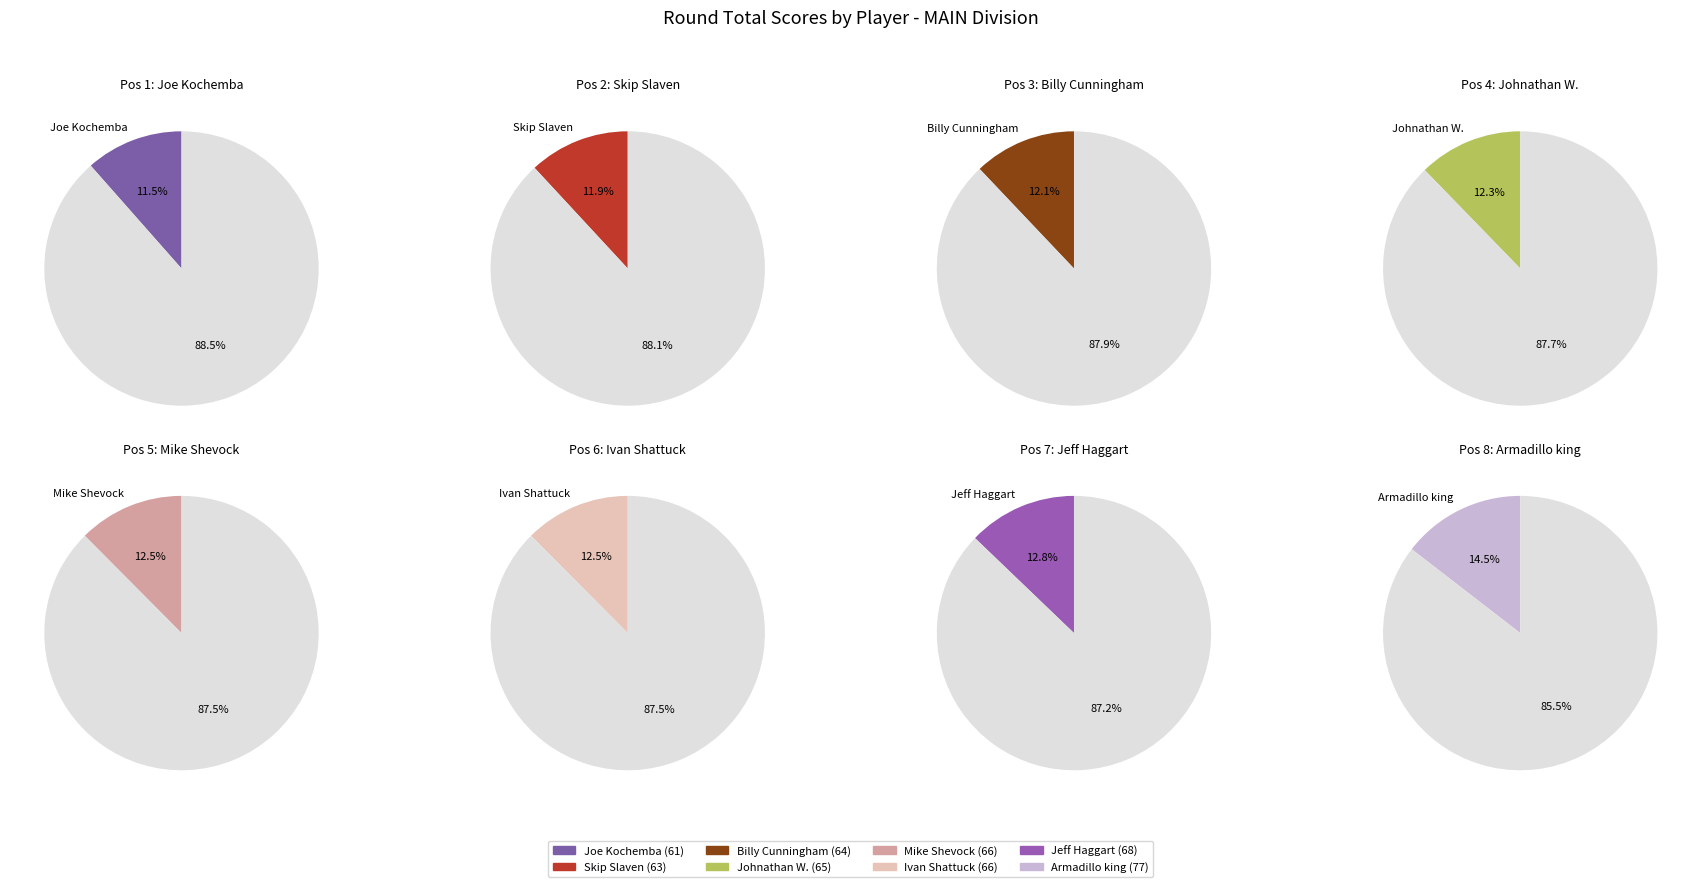

To the nearest percent, what is the combined percentage of Joe Kochemba and Armadillo king?

26%